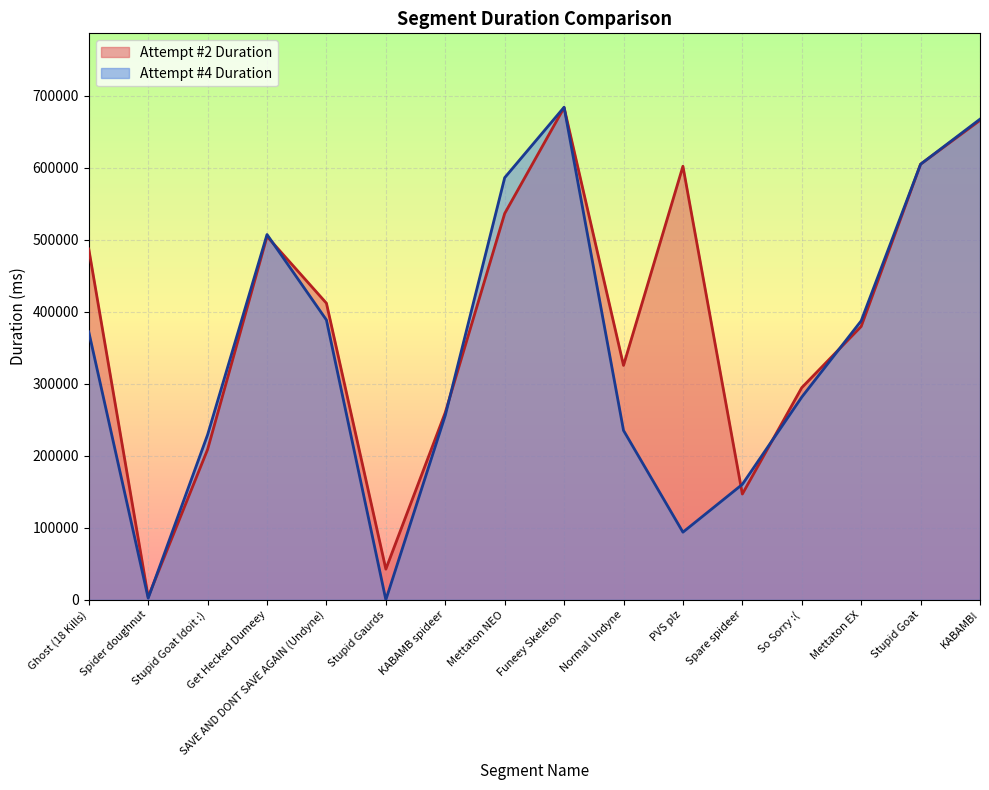

At which label does Attempt #4 Duration first exceed 372126?

Get Hecked Dumeey